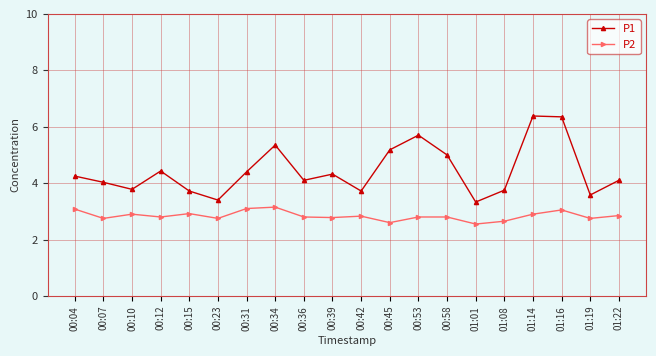

At 01:14, list the series in order from largest to smallest.

P1, P2